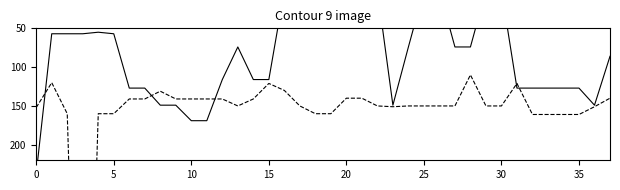

After their last crossing, which series has the higher values: Instt. Code or Roll No. (scaled)?

Roll No. (scaled)